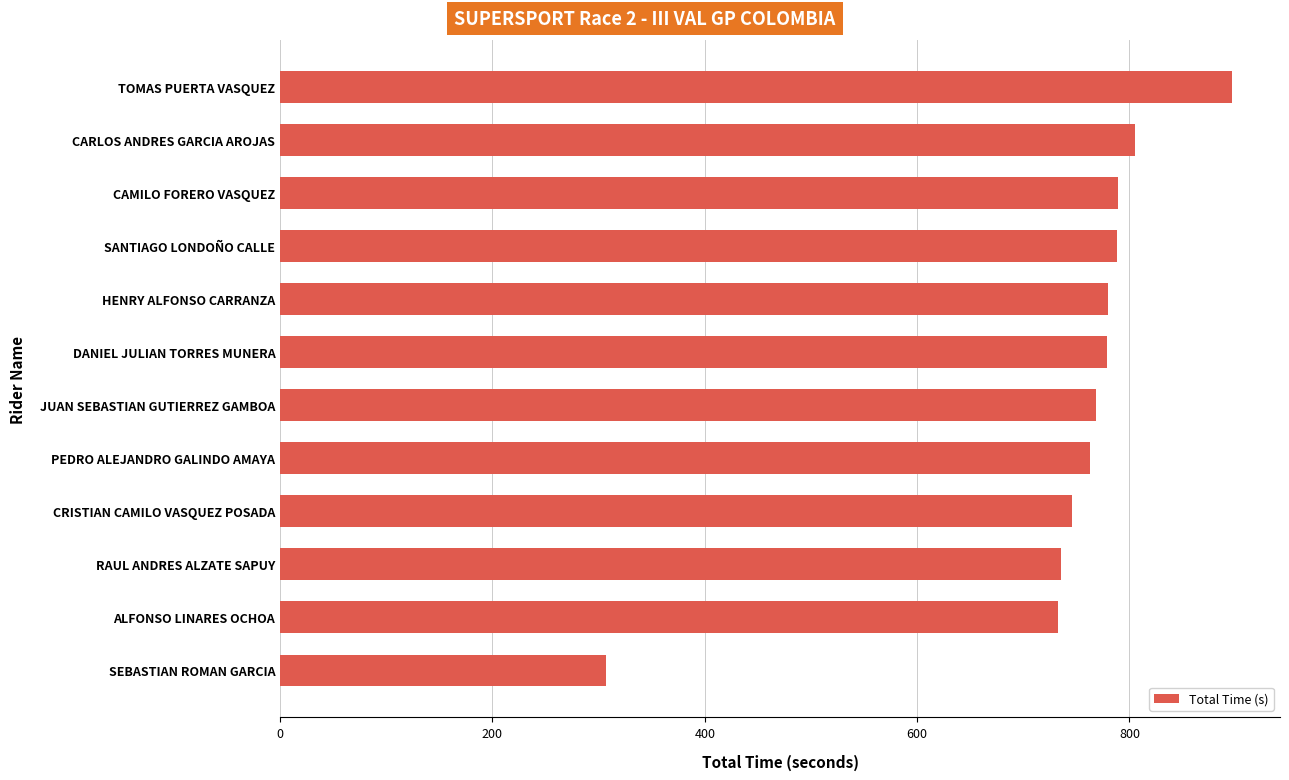

What is the greatest value displayed?

896.9